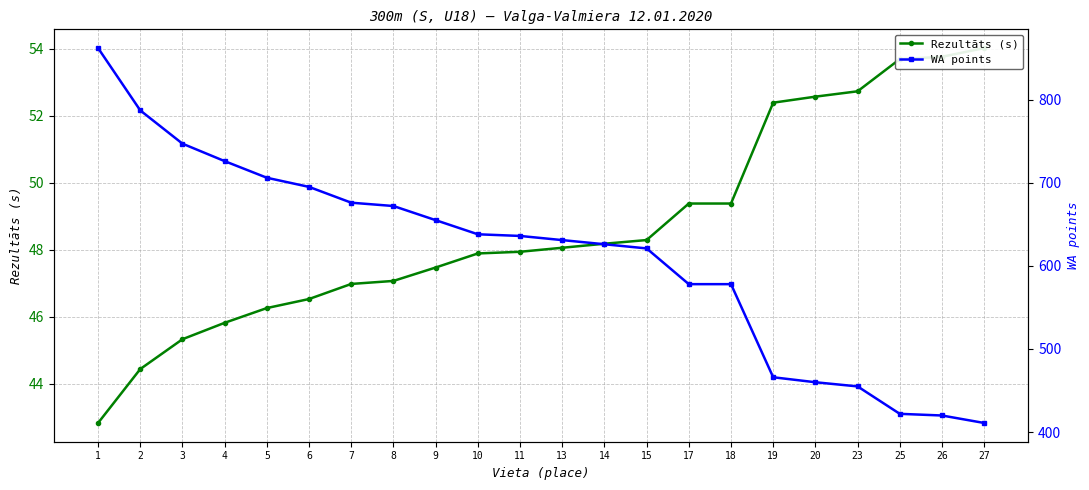

At 8, list the series in order from smallest to largest.

Rezultāts (s), WA points